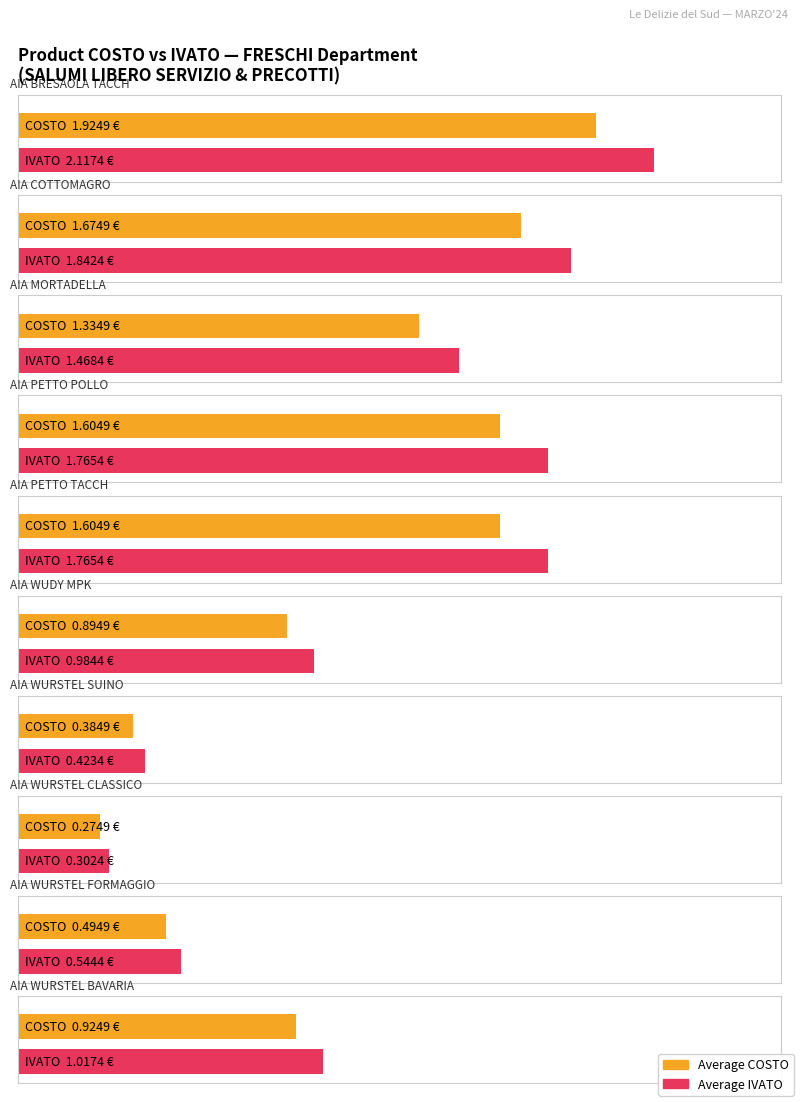

Rank the series by their average value, from lowest to highest.

Average COSTO, Average IVATO